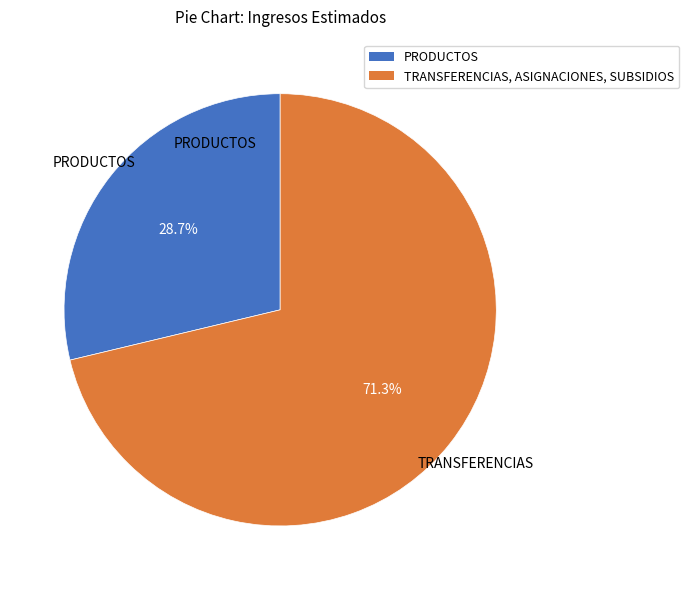

Approximately how many times larger is the value at PRODUCTOS compared to TRANSFERENCIAS, ASIGNACIONES, SUBSIDIOS?

0.4